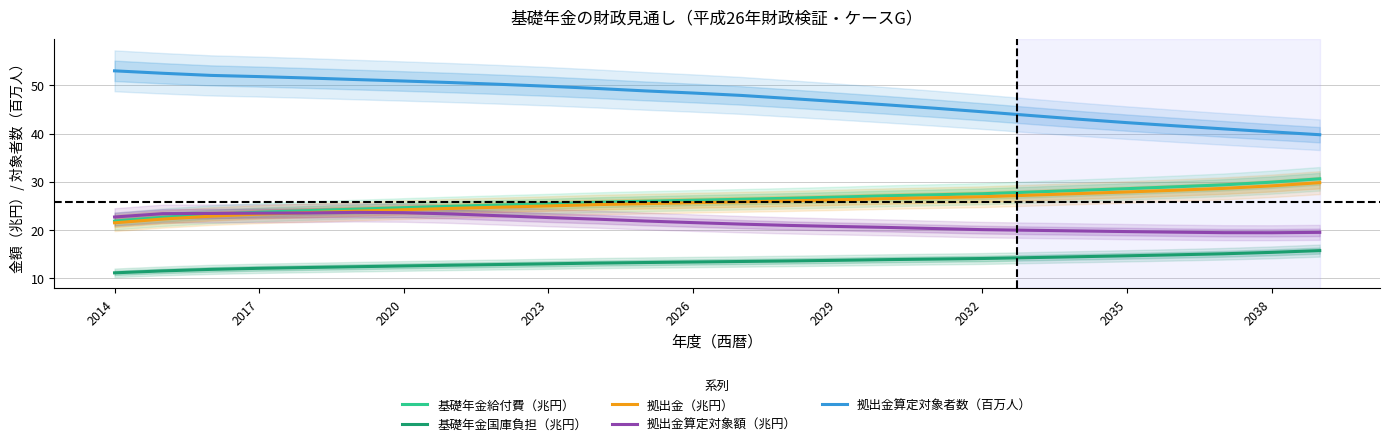

The value of 拠出金（兆円） at 2038 is 29.1. True or false?

True